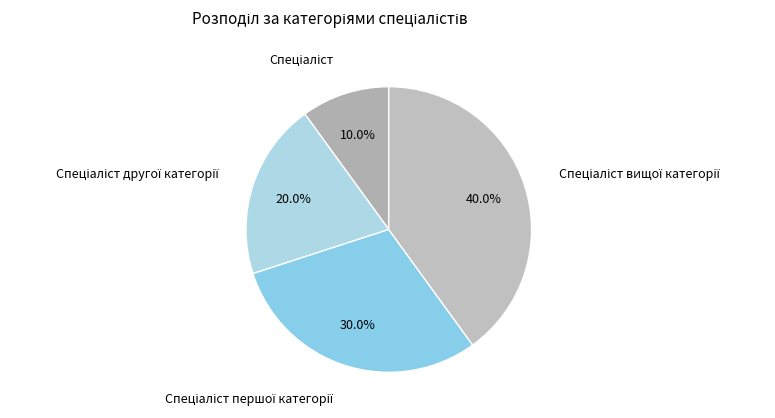

To the nearest percent, what is the average slice percentage?

25%